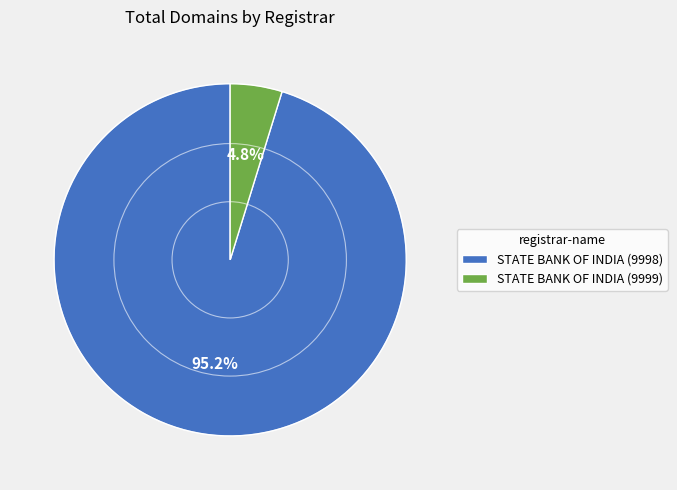

Combined, what portion of the pie is STATE BANK OF INDIA (9999) and STATE BANK OF INDIA (9998)?

100.0%